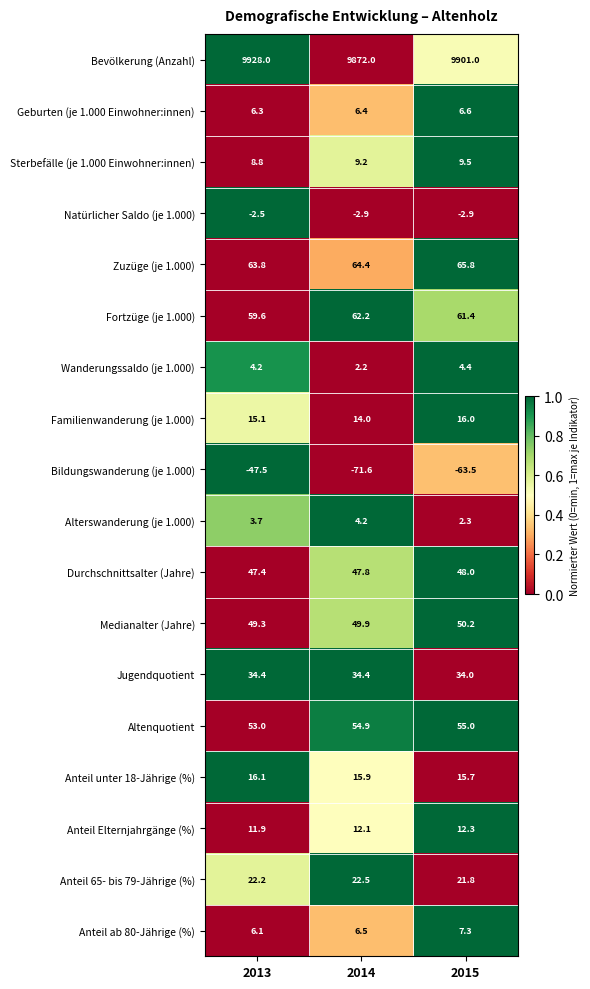

Is it true that Durchschnittsalter (Jahre) equals 71.0 at 2014?

False